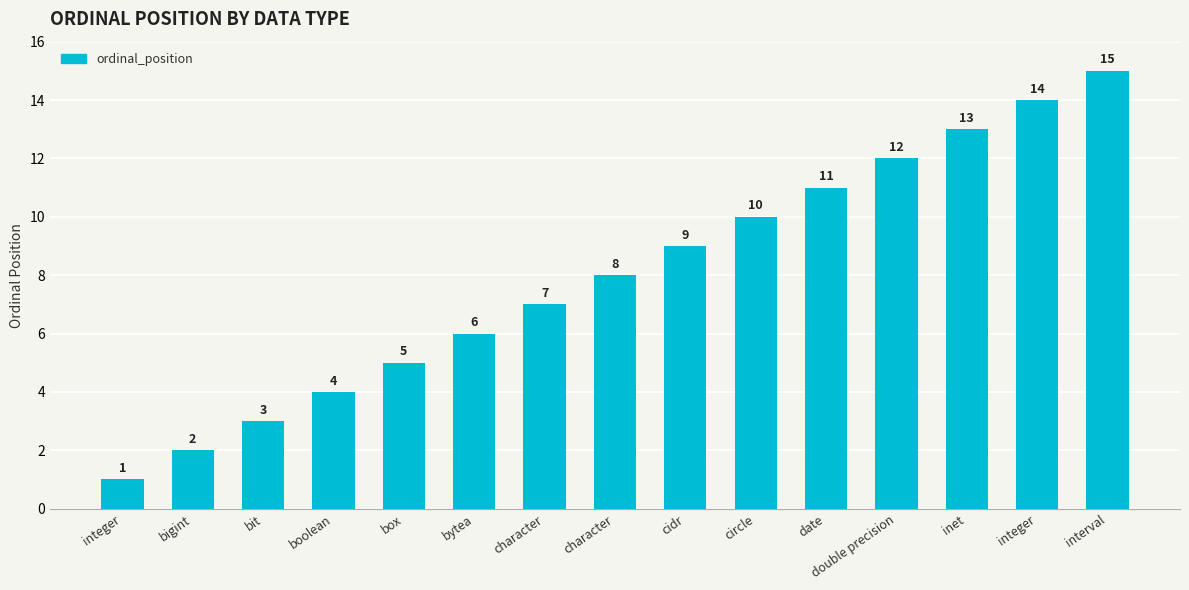

What is the change in value from bigint to character?

+6